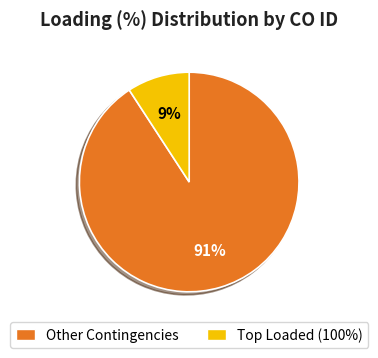

Does any single category account for the majority?

Yes